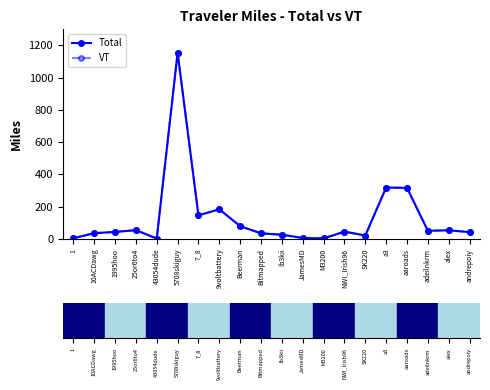

What is the maximum value shown in the chart?

1154.7